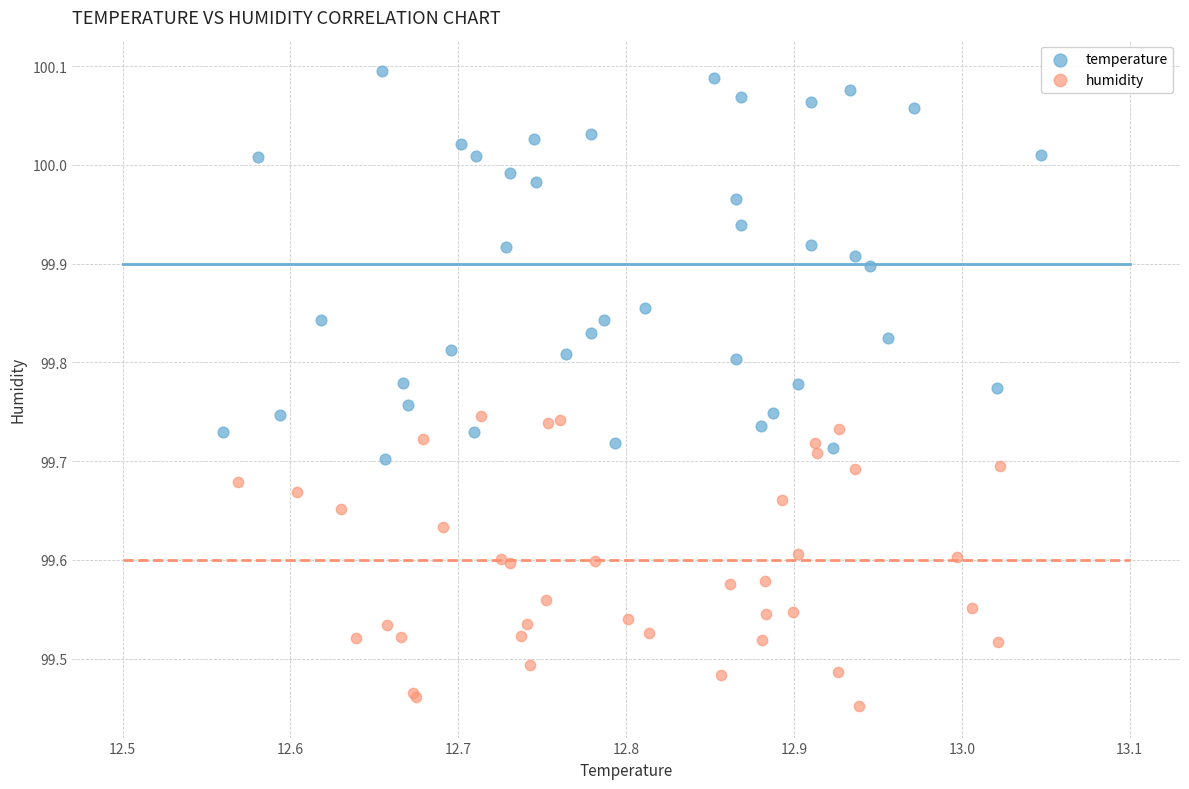

Which series reaches the maximum Y coordinate?

temperature